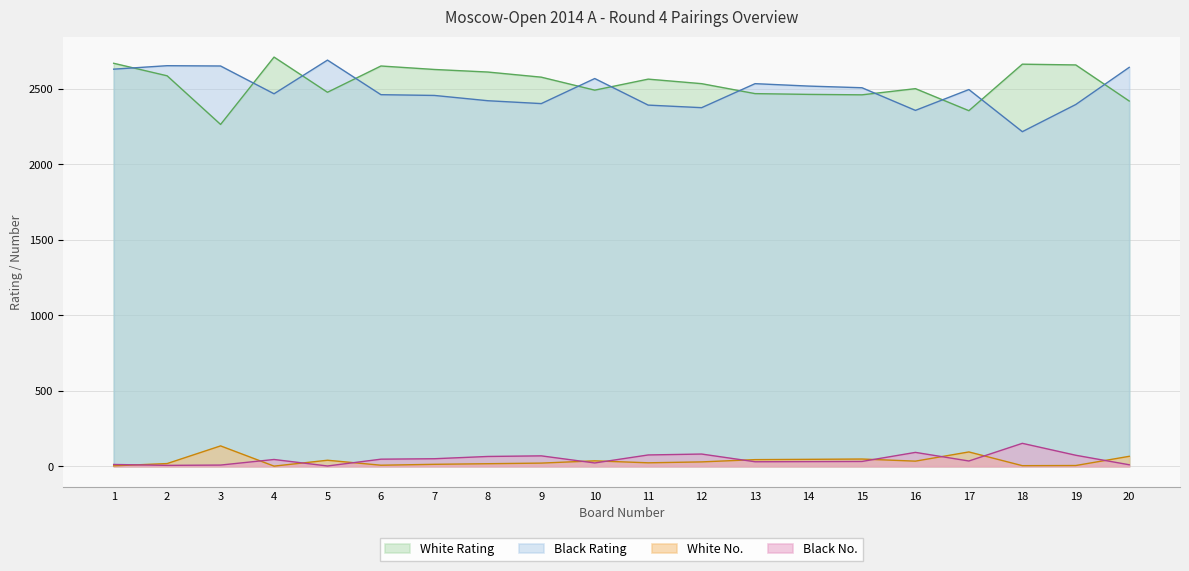

At which label is White No. closest to 68?

20